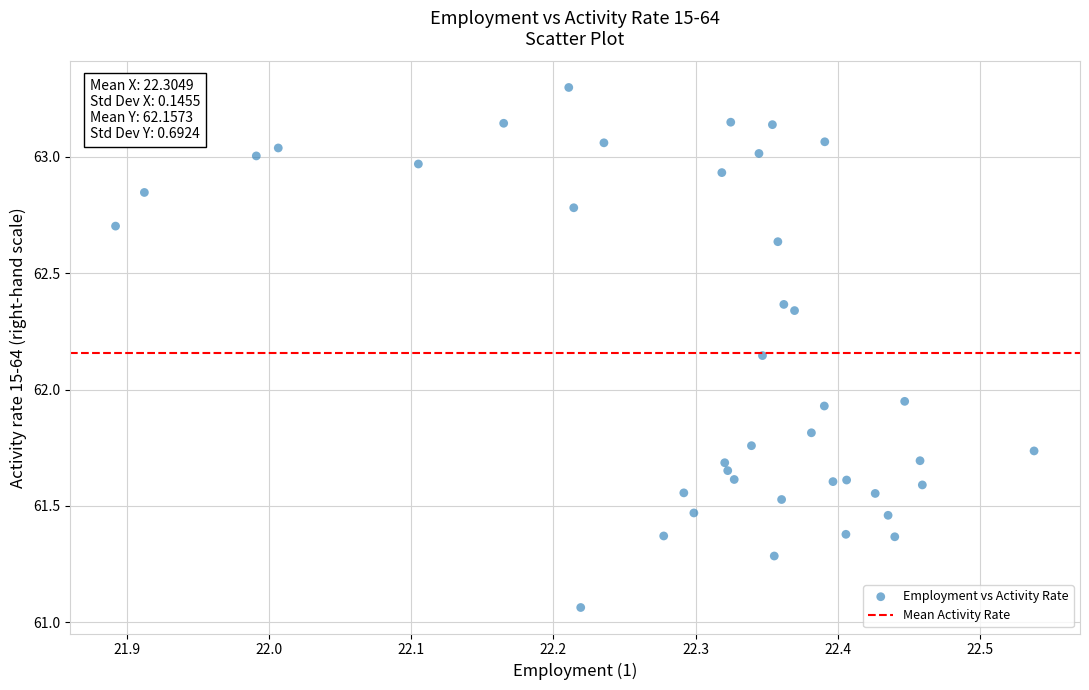

What is the range of X values (max minus min)?

0.6